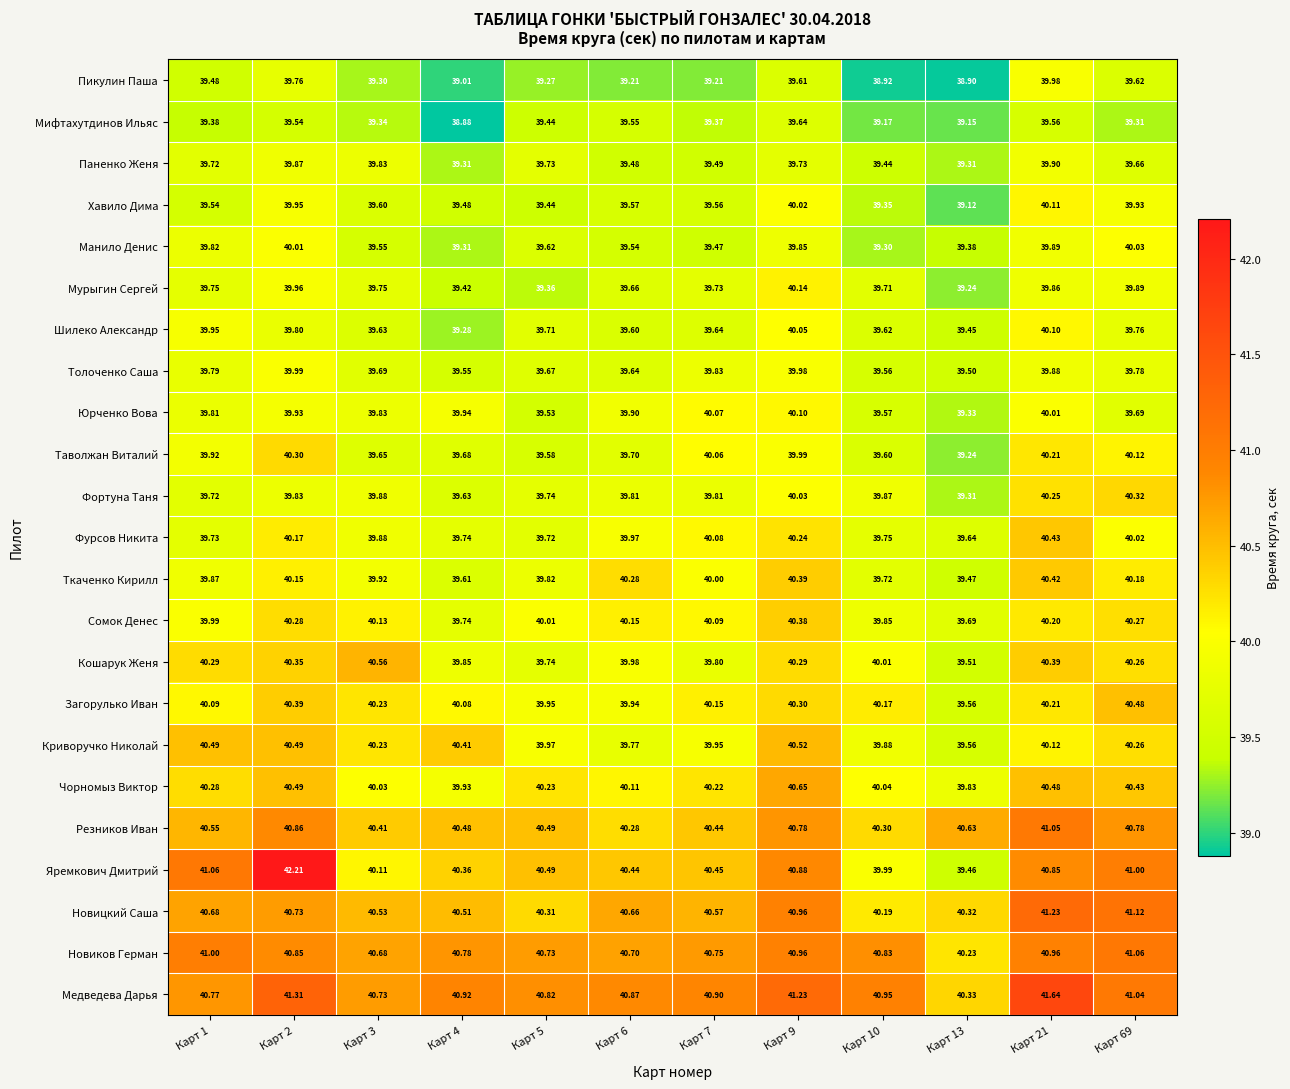

Which series has the largest range (max minus min)?

Яремкович Дмитрий